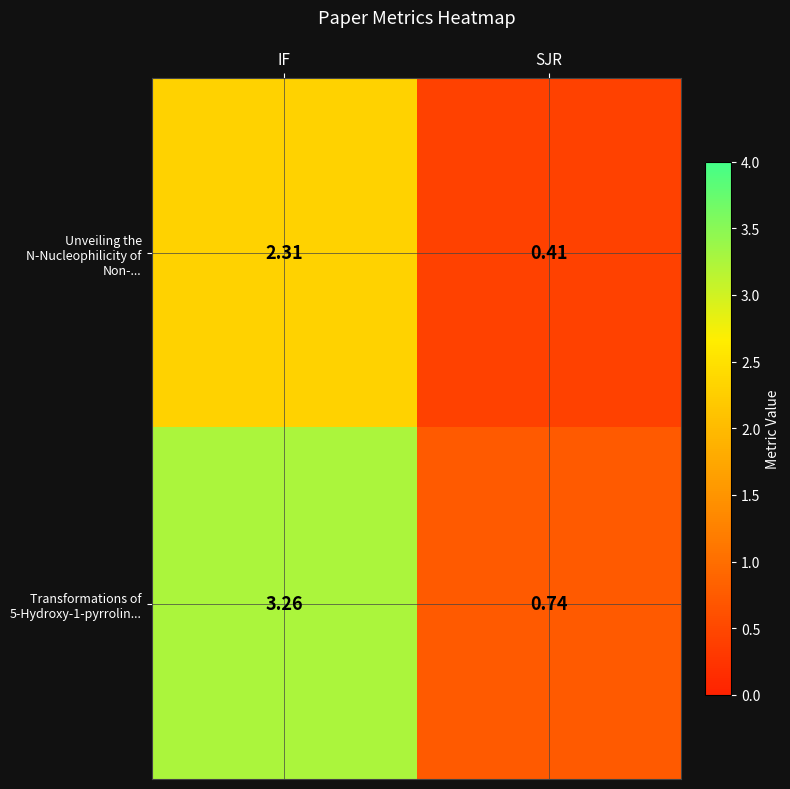

How many data points does each series have?

2